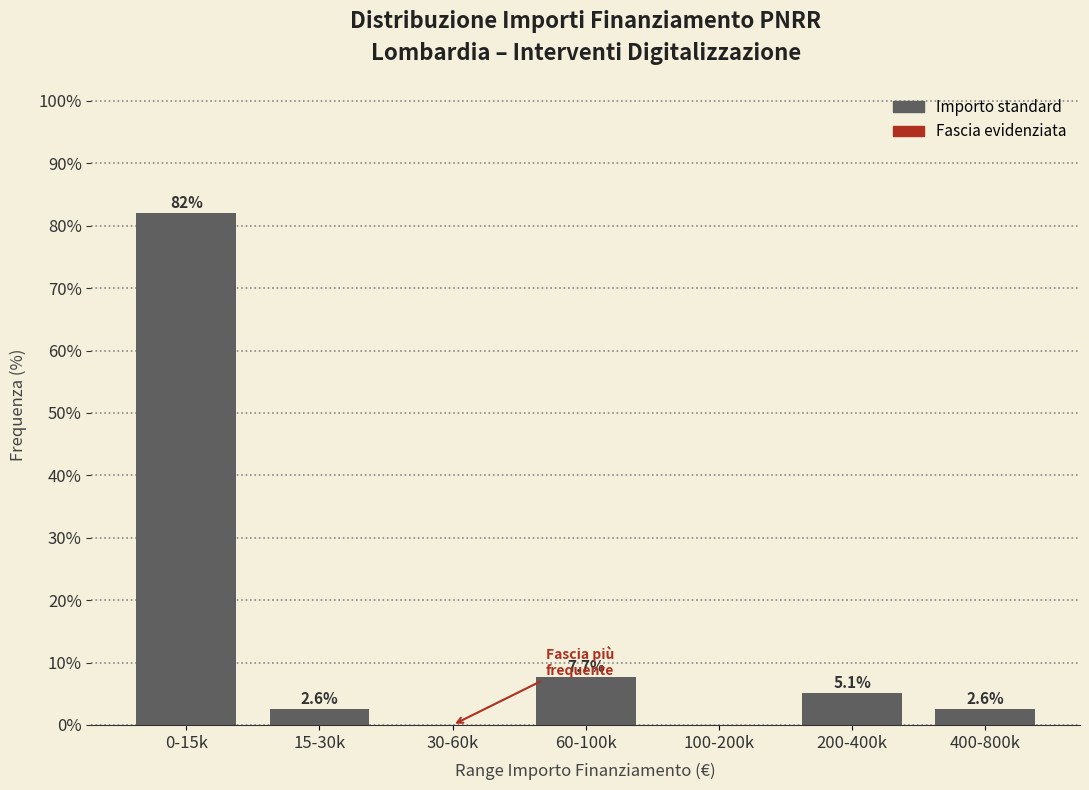

Reading left to right, what are all the values shown in this chart?

0-15k=82.1	15-30k=2.6	30-60k=0.0	60-100k=7.7	100-200k=0.0	200-400k=5.1	400-800k=2.6